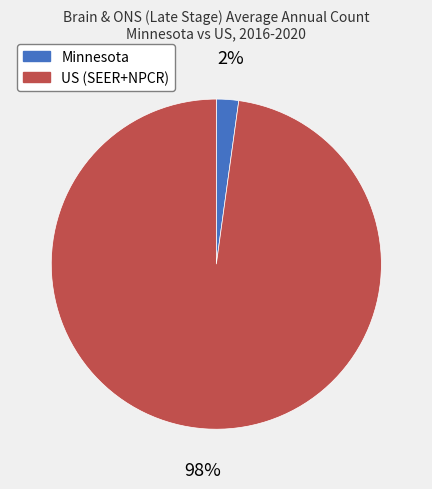

The Minnesota slice represents 2% of the pie. True or false?

True